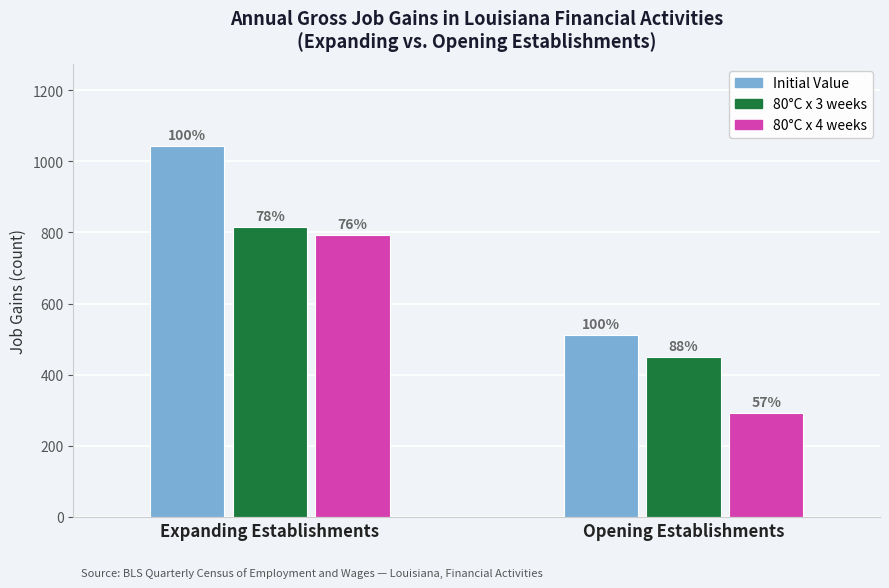

Which series has the largest range (max minus min)?

Initial Value